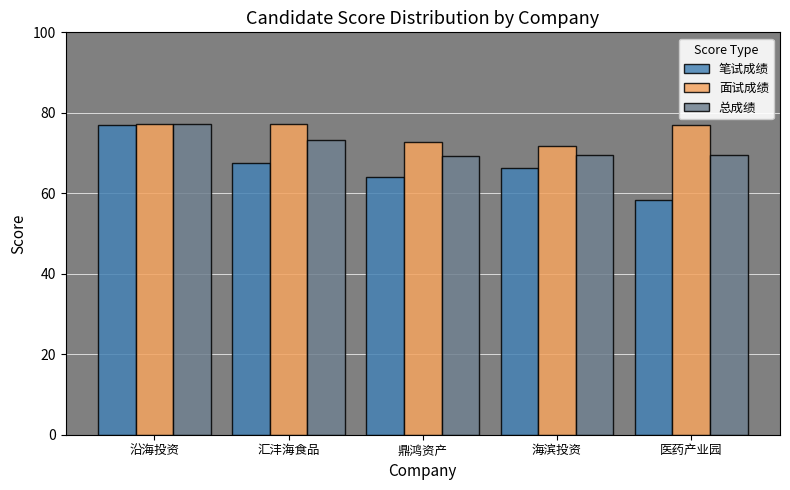

Are the bars grouped side by side (vs. stacked)?

Yes